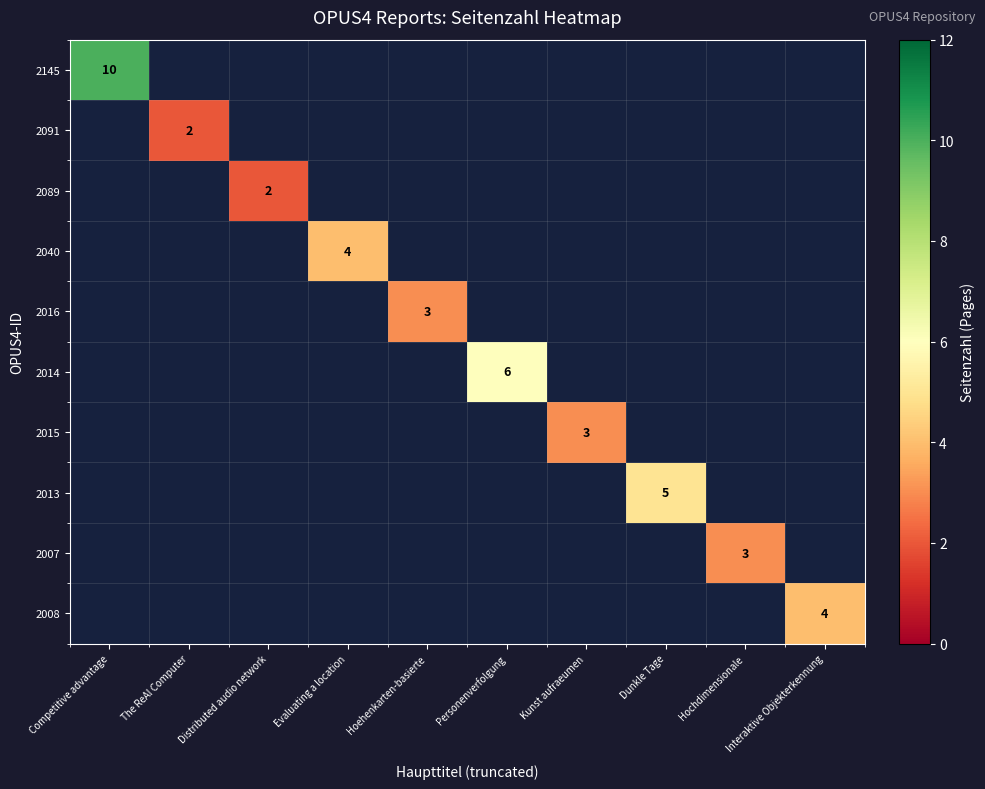

True or false: 2016 has a value of 3.0 at Hoehenkarten-basierte.

True